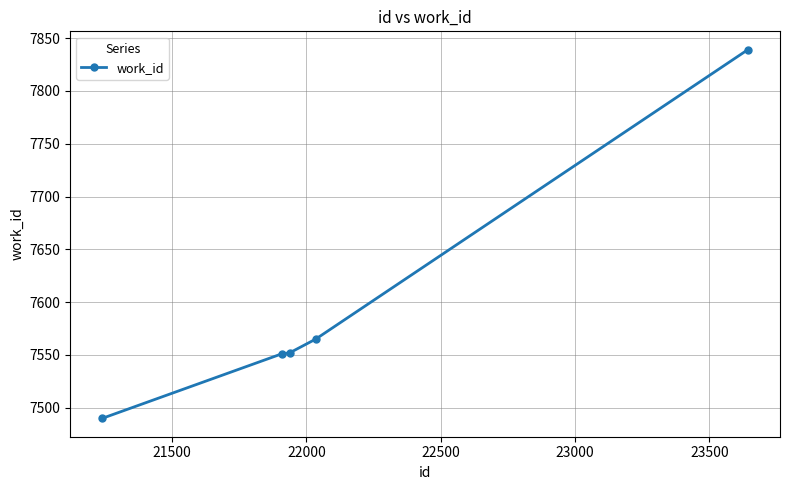

What is the difference between the second highest and minimum values?

75